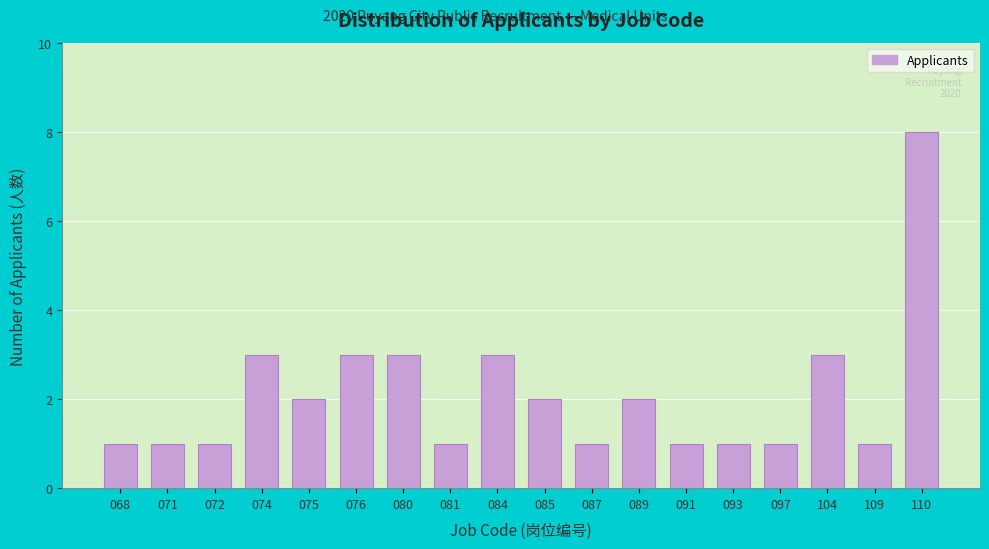

Reading left to right, extract all data points from this chart.

1	1	1	3	2	3	3	1	3	2	1	2	1	1	1	3	1	8